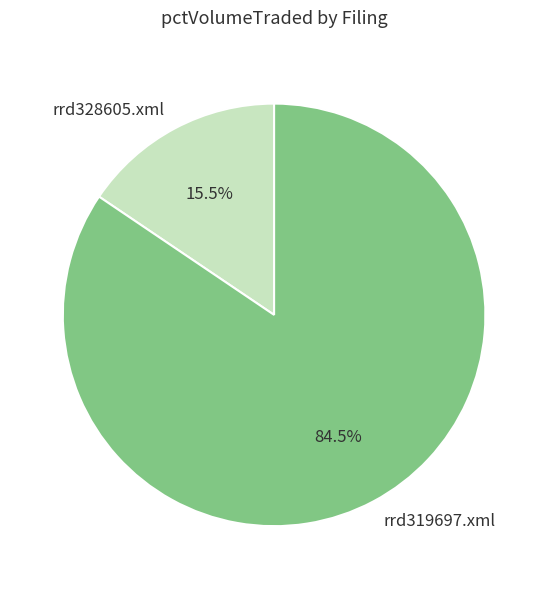

What percentage is NOT represented by rrd328605.xml?

84.5%